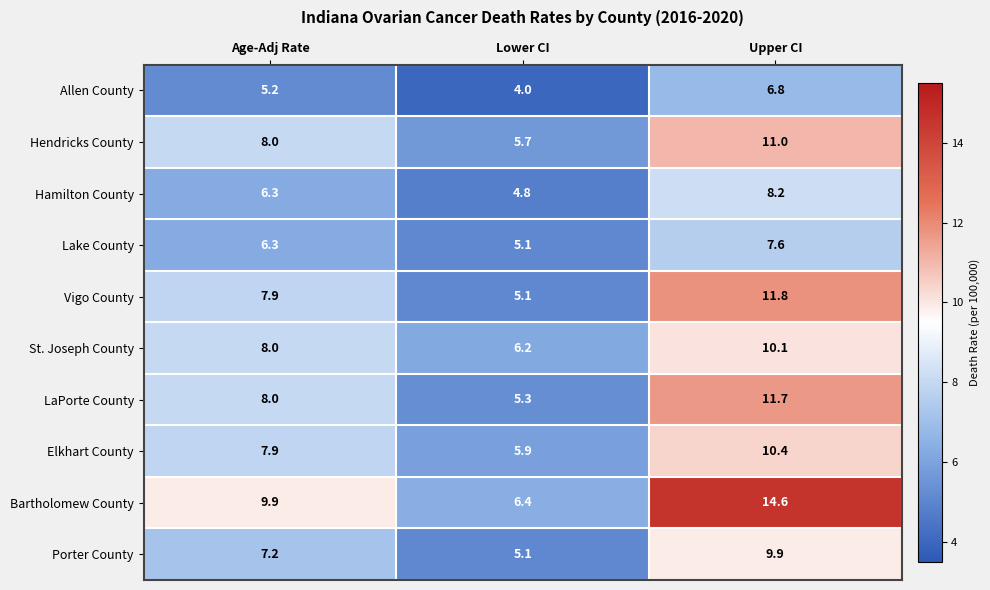

What is the difference between the maximum and minimum values in the Porter County series?

4.8